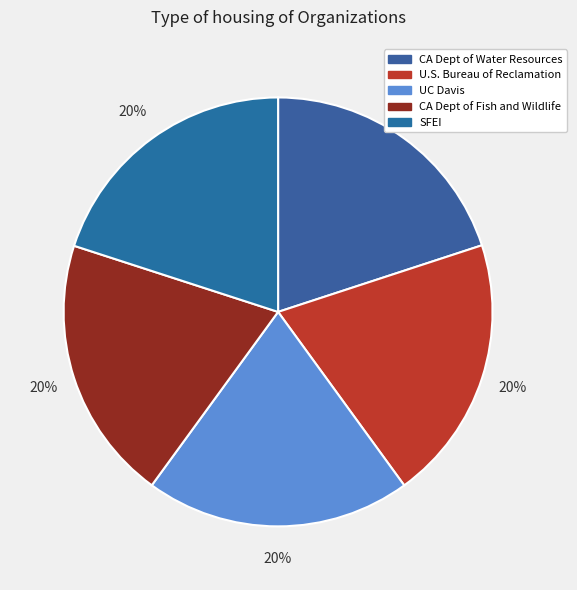

Rank the categories by value from highest to lowest.

University of California - Davis [UC Davis], U.S. Bureau of Reclamation [USBR], San Francisco Estuary Institute [SFEI], California Department of Water Resources, California Department of Fish and Wildlife